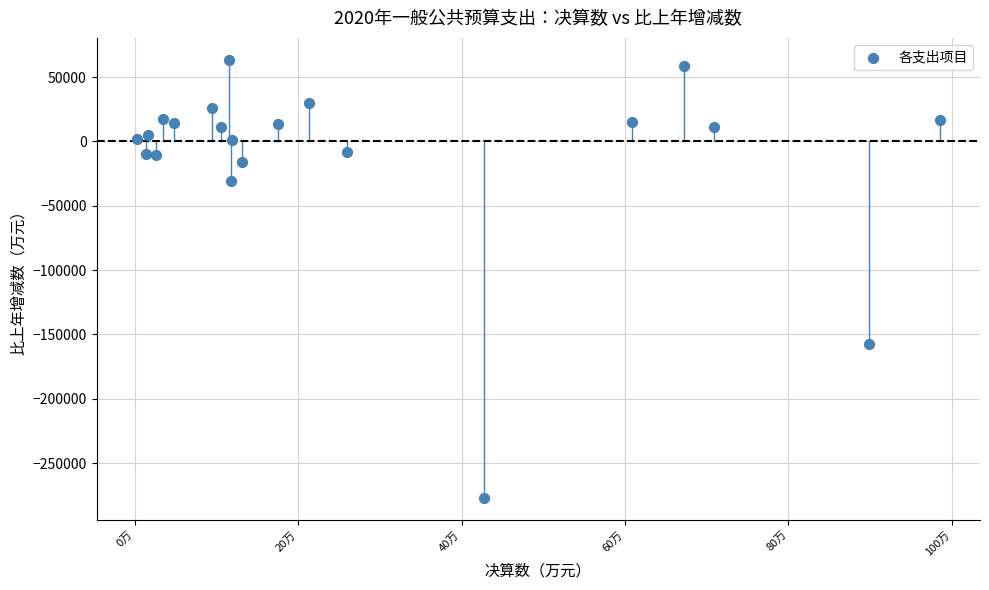

What Y value in the scatter plot is closest to -106831?

-157695